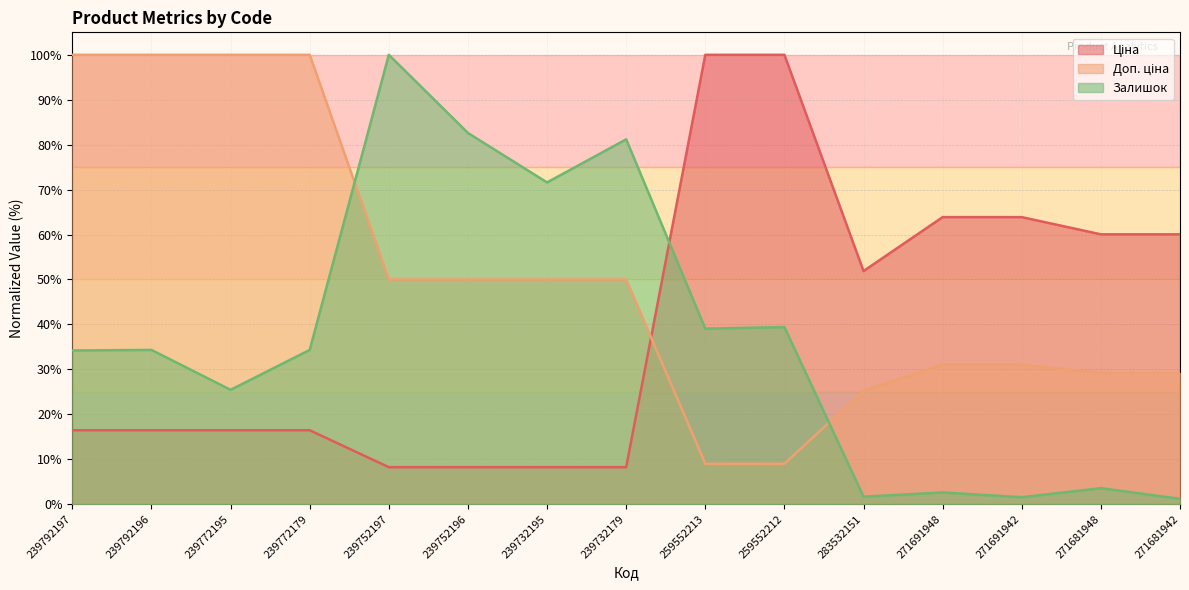

How many intersections are there between Залишок and Ціна?

1